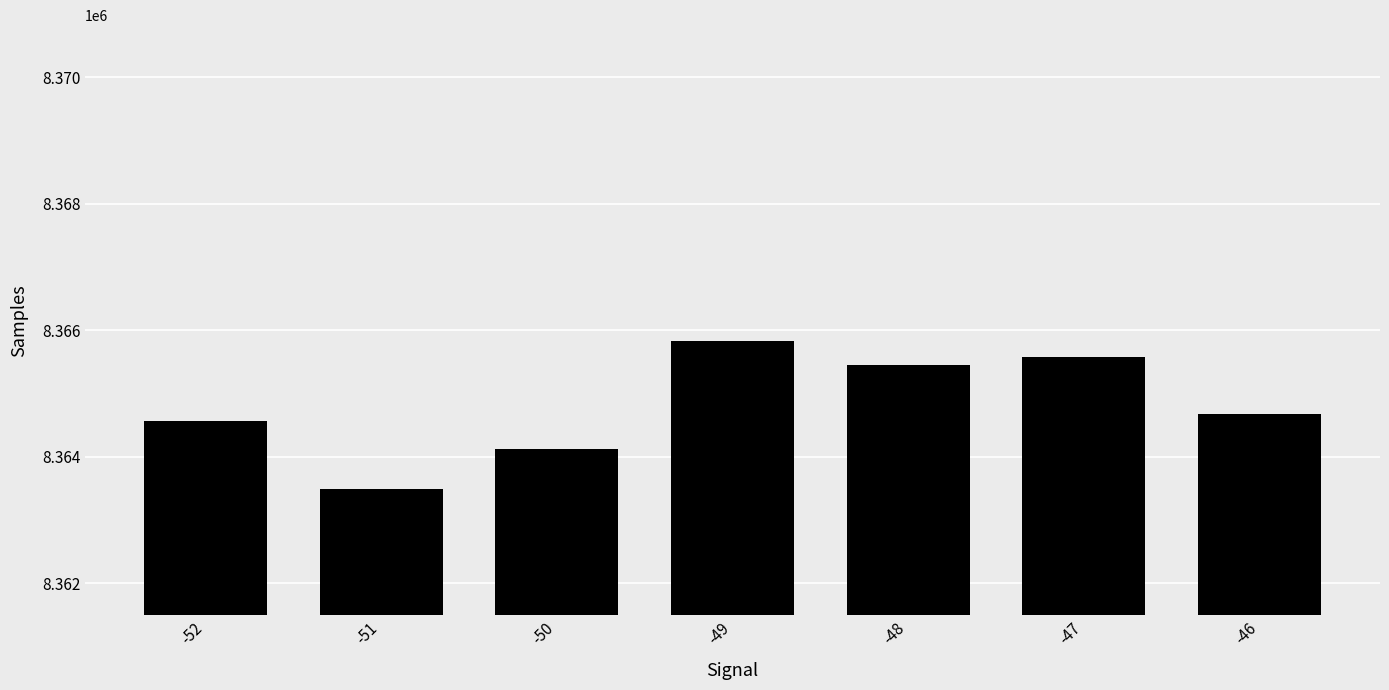

What is the maximum value shown in the chart?

8365822